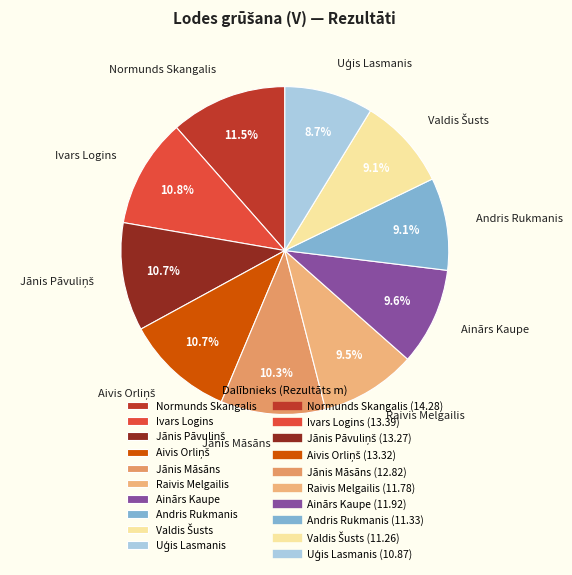

Which slice is the largest?

Normunds Skangalis